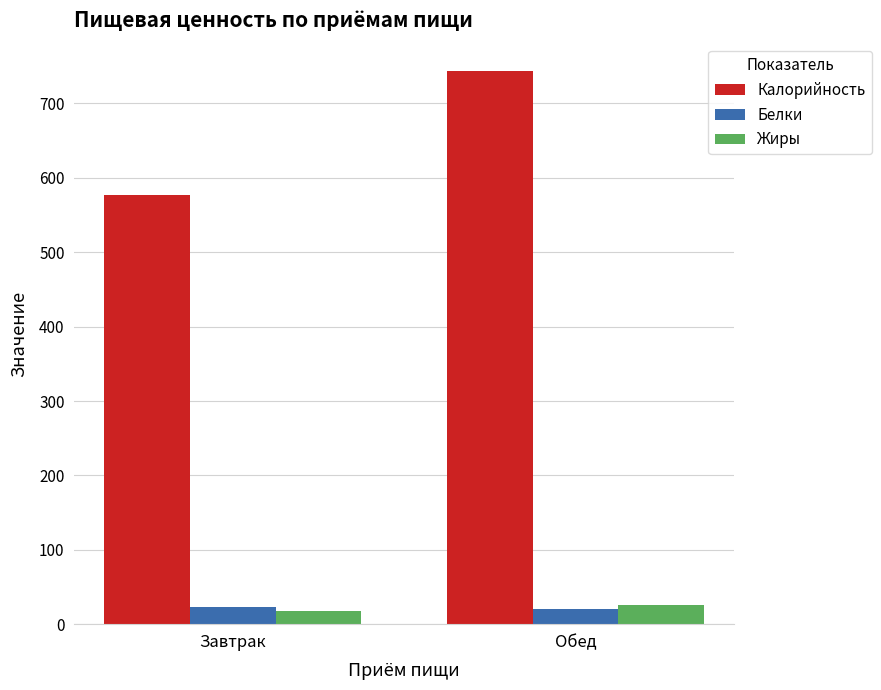

The Белки series shows 20.8 at Обед. True or false?

True